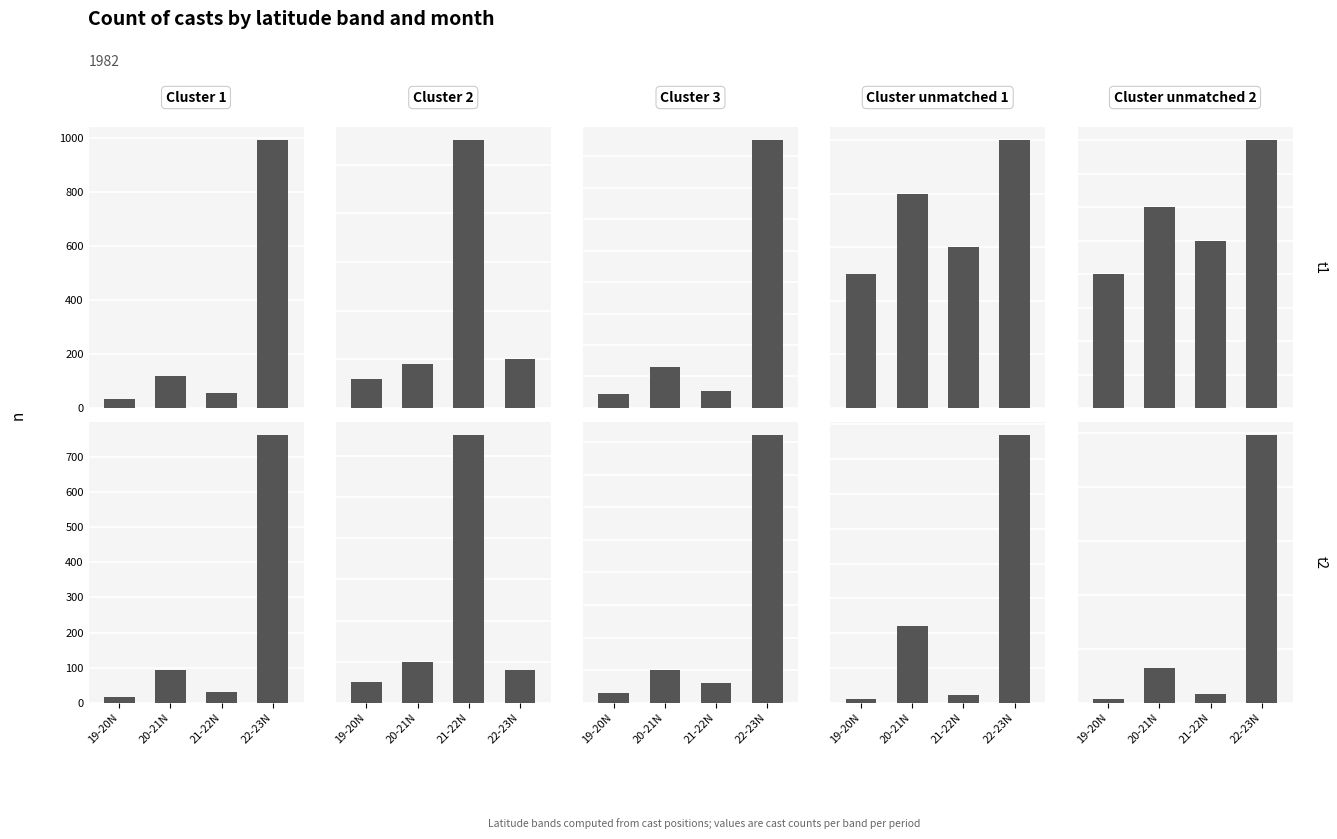

What are all the series names shown in the legend?

Cluster 1, Cluster 2, Cluster 3, Cluster unmatched 1, Cluster unmatched 2